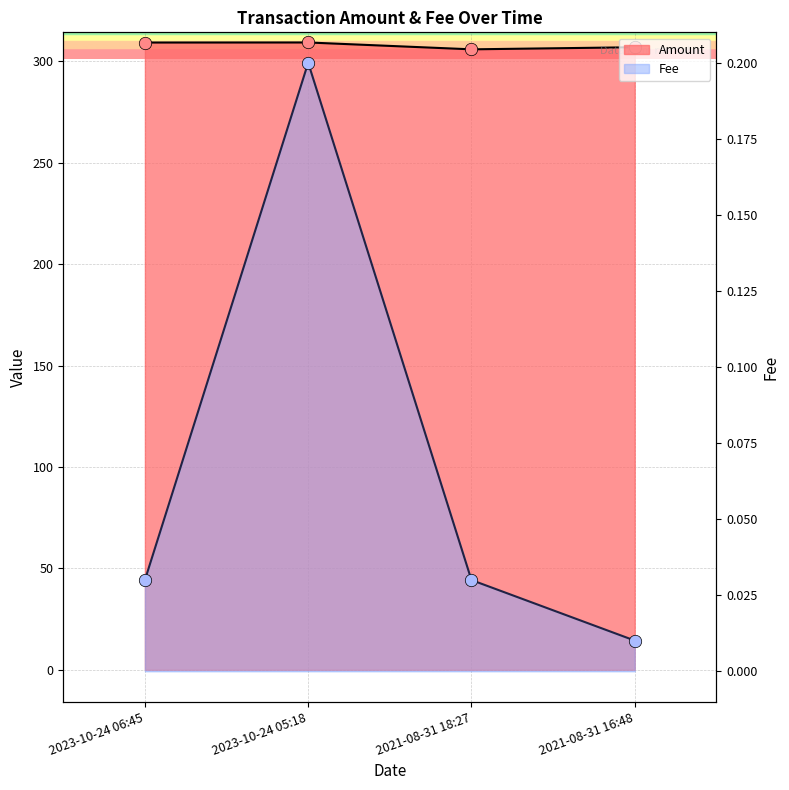

What are all the series names shown in the legend?

Amount, Fee